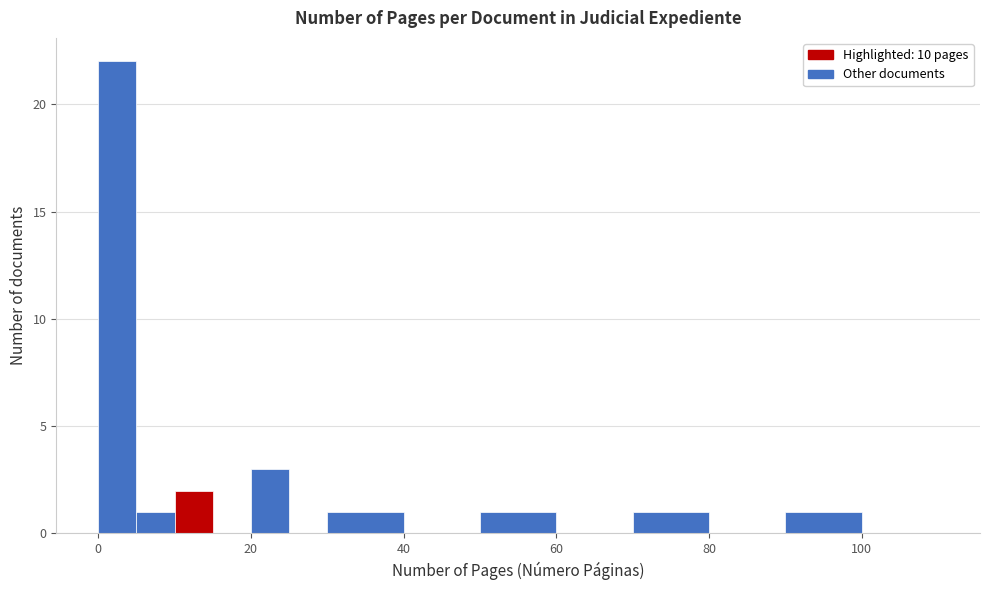

Read against the x-axis, roughly where is the centre of the tallest bar?

2